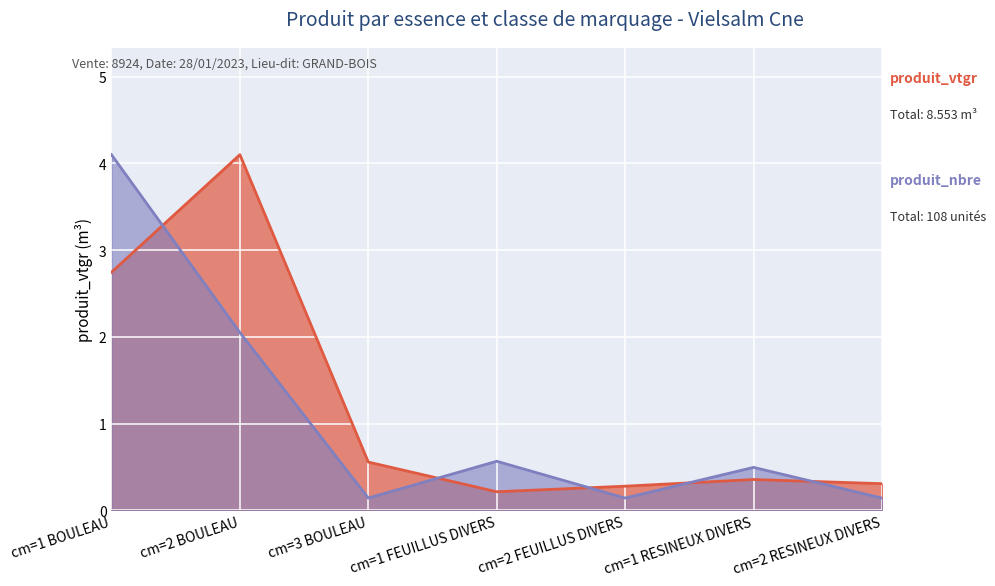

Which series has the largest total across all categories?

produit_vtgr